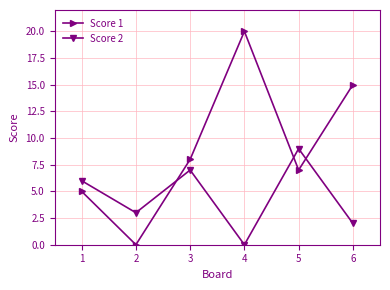

How many intersections are there between Score 1 and Score 2?

3